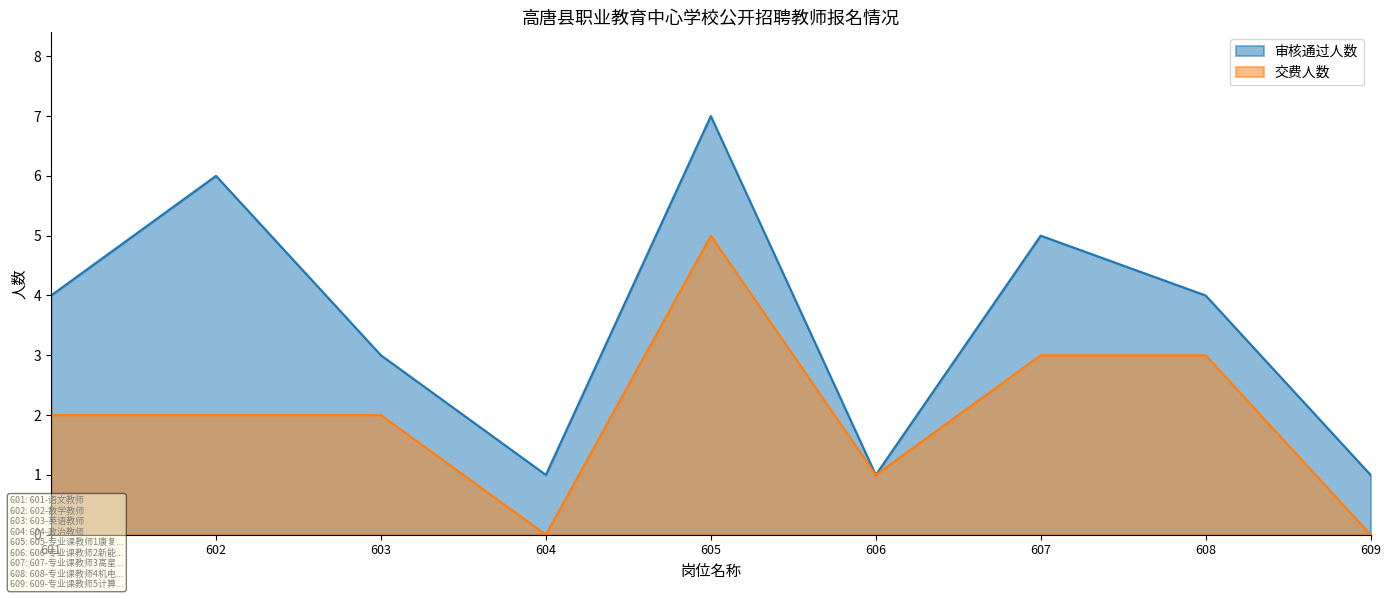

Reading left to right, extract all data points from this chart.

审核通过人数: 4	6	3	1	7	1	5	4	1
交费人数: 2	2	2	0	5	1	3	3	0